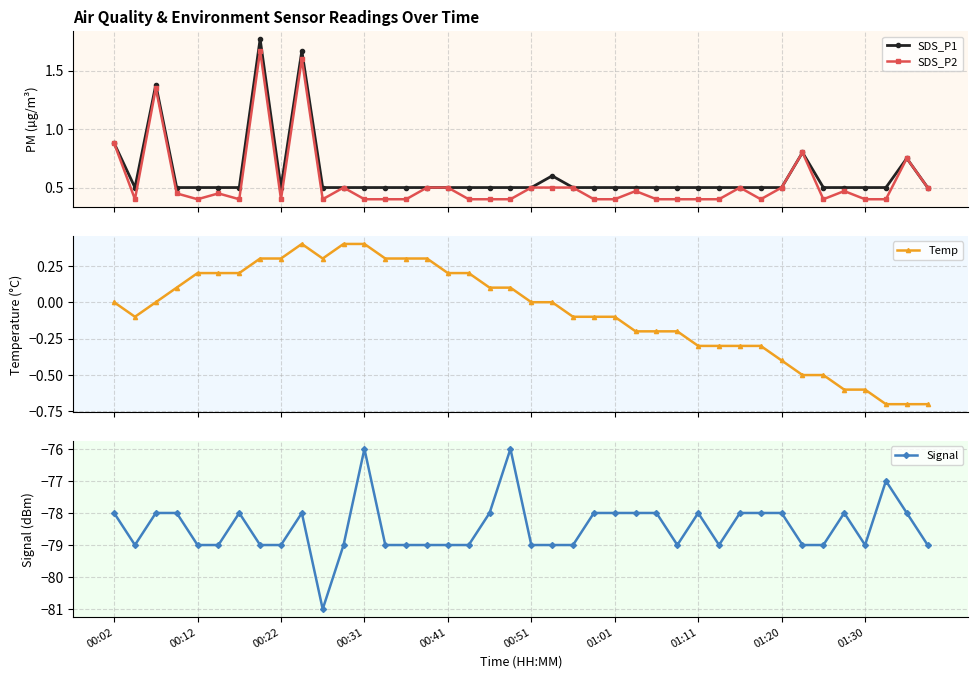

What is the smallest value displayed?

-81.0